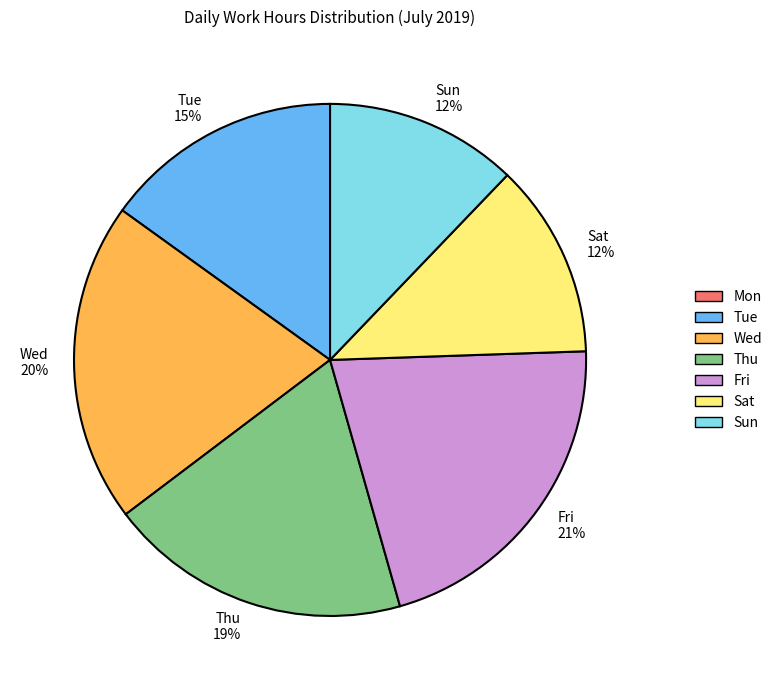

How many slices are in this pie chart?

6